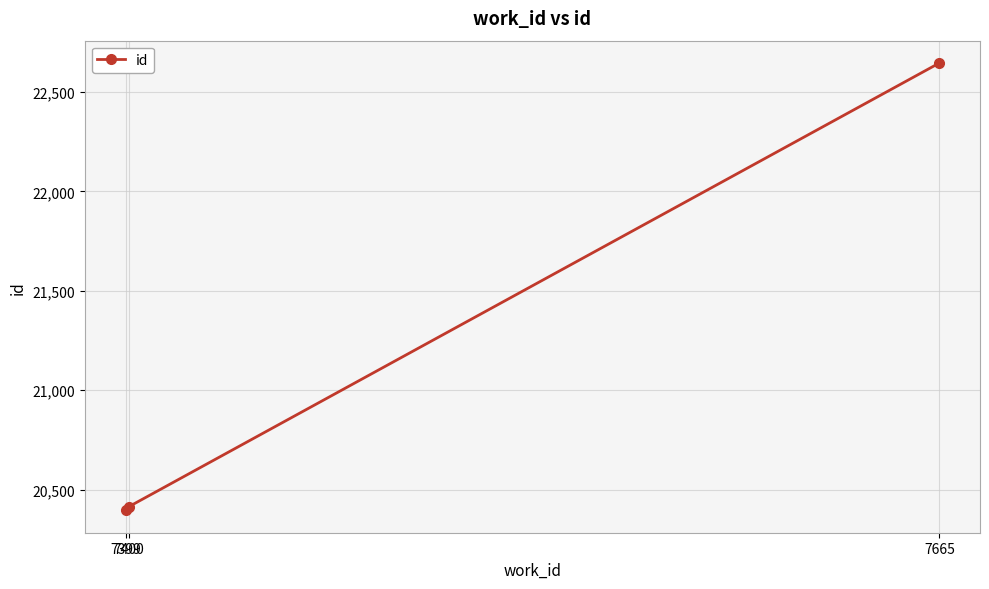

Is it true that the value at 7399 is 33697?

False